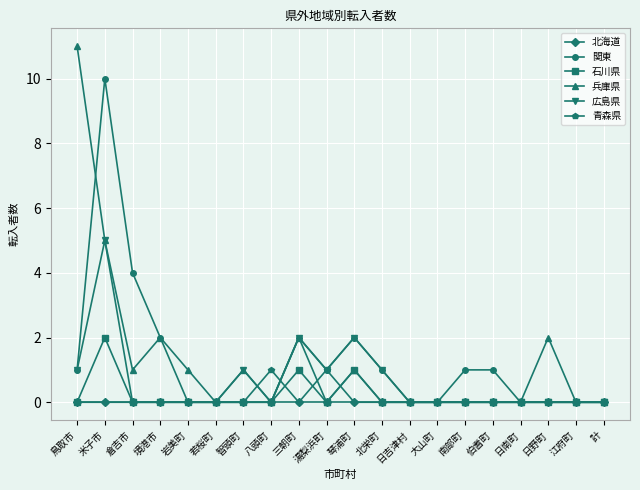

At which category does 関東 reach its first local peak?

米子市